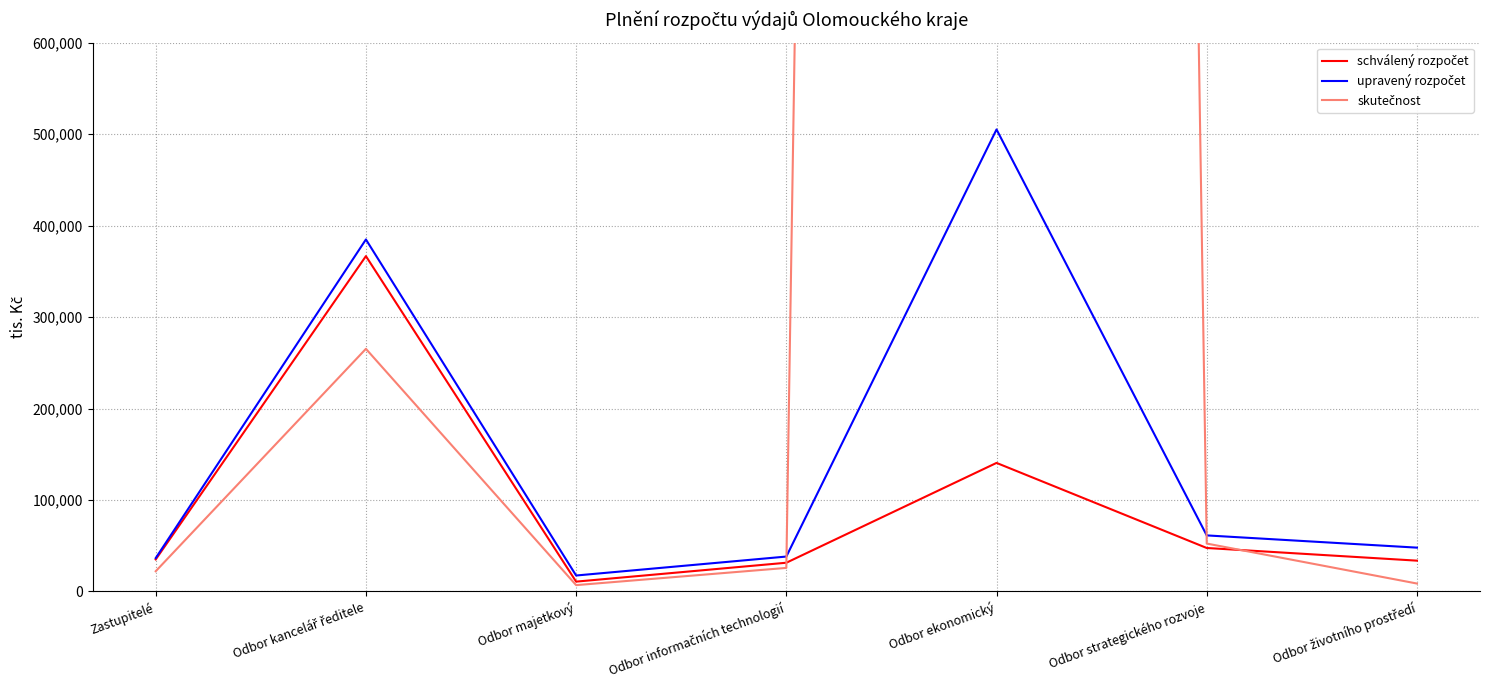

Between Odbor kancelář ředitele and Odbor majetkový, which is larger?

Odbor kancelář ředitele